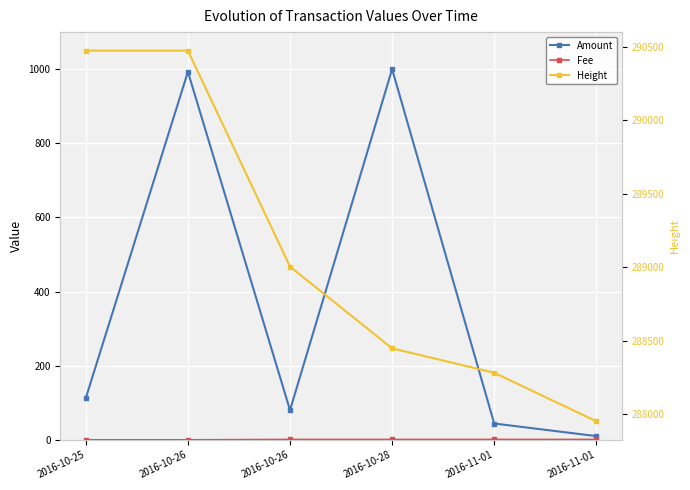

At which category does Amount reach its first local peak?

2016-10-26